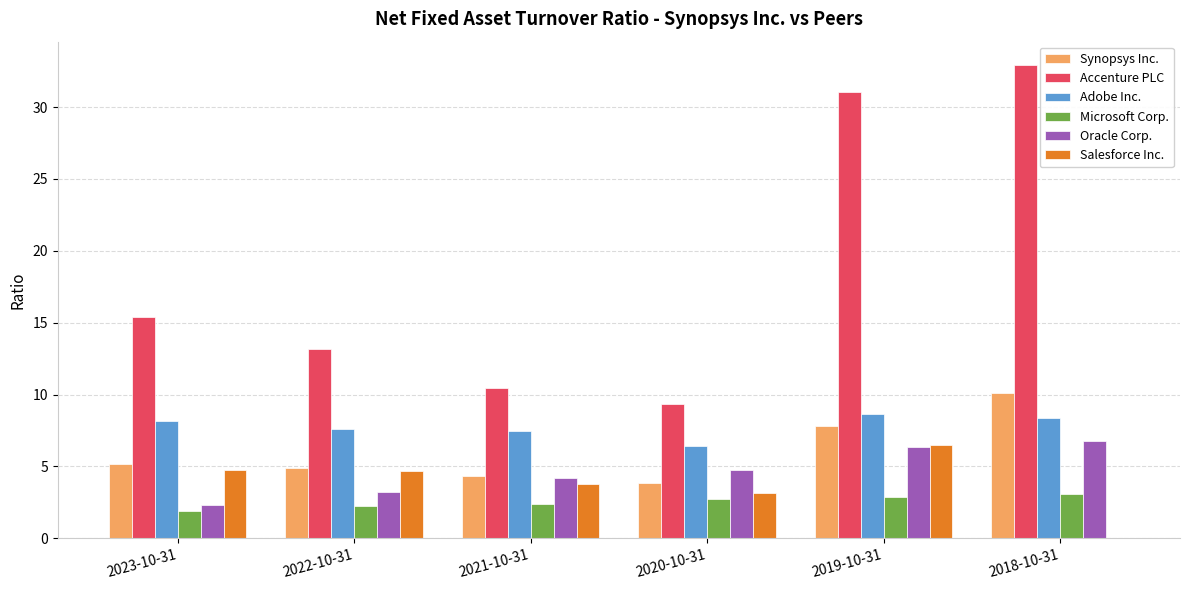

What is the sum of the Adobe Inc. values at 2023-10-31 and 2018-10-31?

16.5